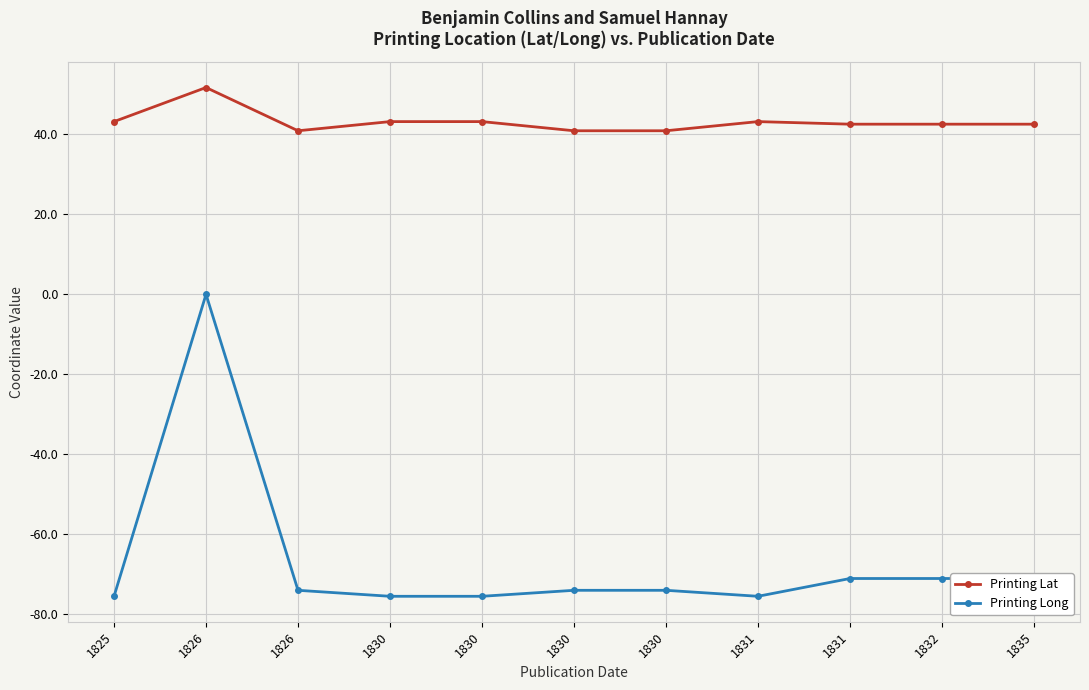

List the labels in order of Printing Lat value, smallest first.

1826, 1830, 1830, 1831, 1832, 1835, 1825, 1830, 1830, 1831, 1826